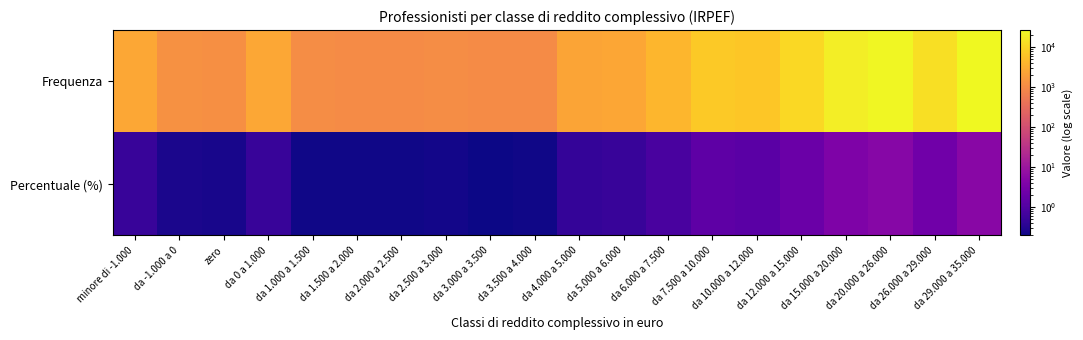

Rank the series by their average value, from lowest to highest.

Percentuale (%), Frequenza